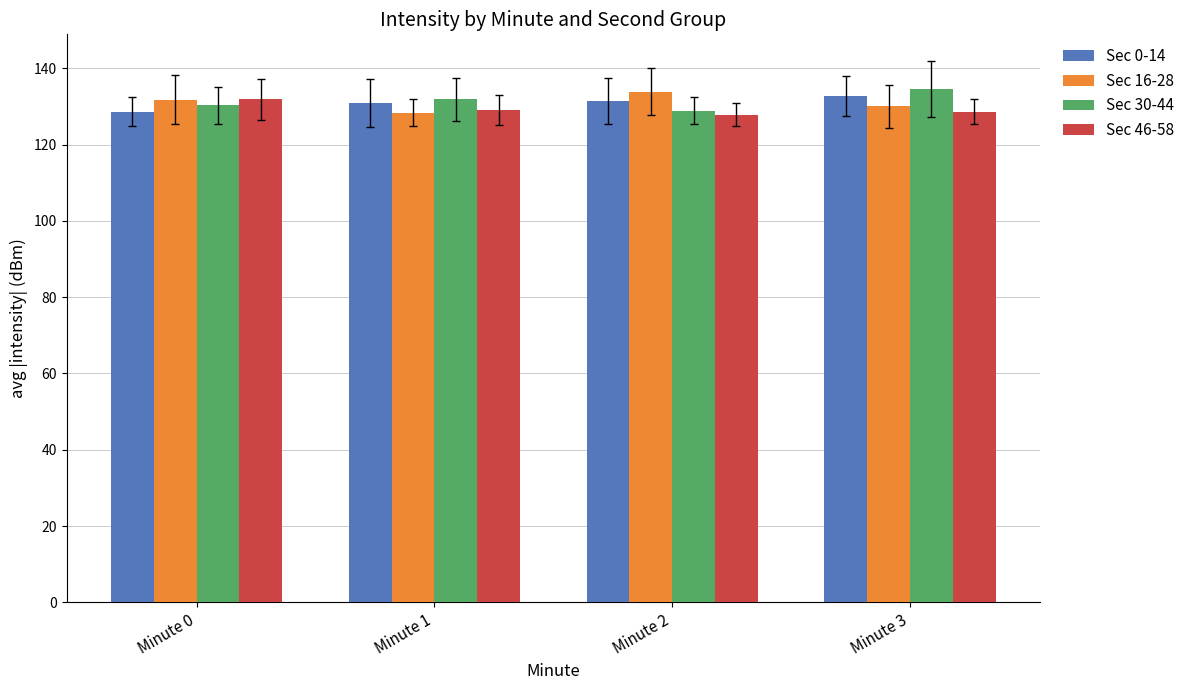

What is the difference between the highest and lowest values at Minute 0?

3.3